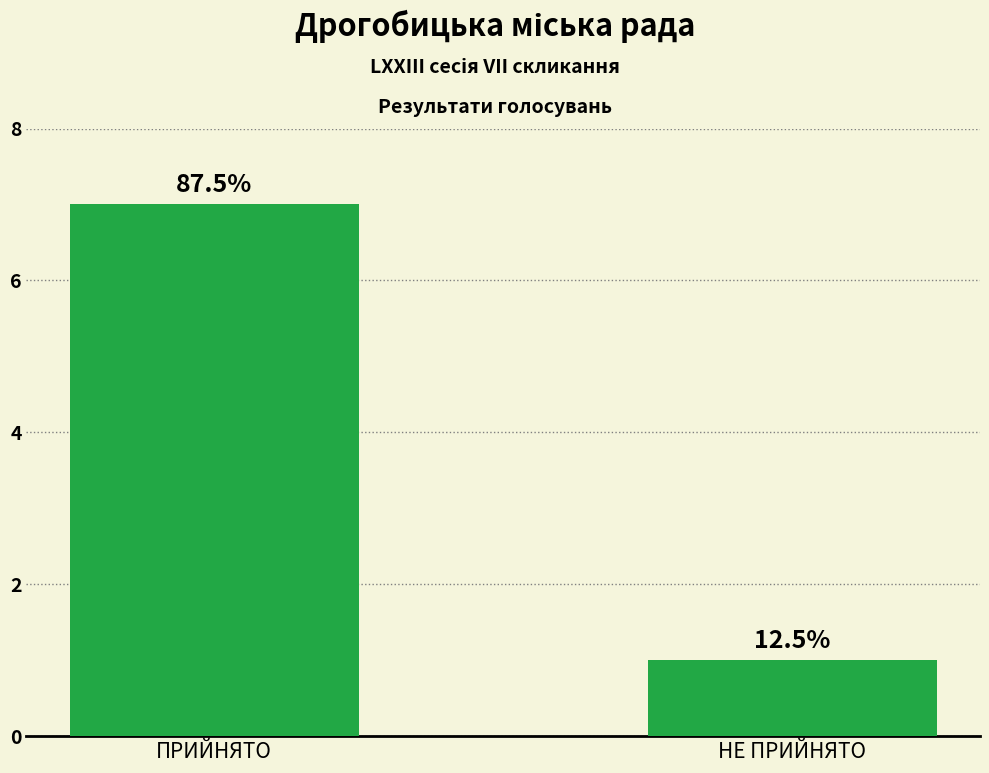

How many bars are there in total?

2